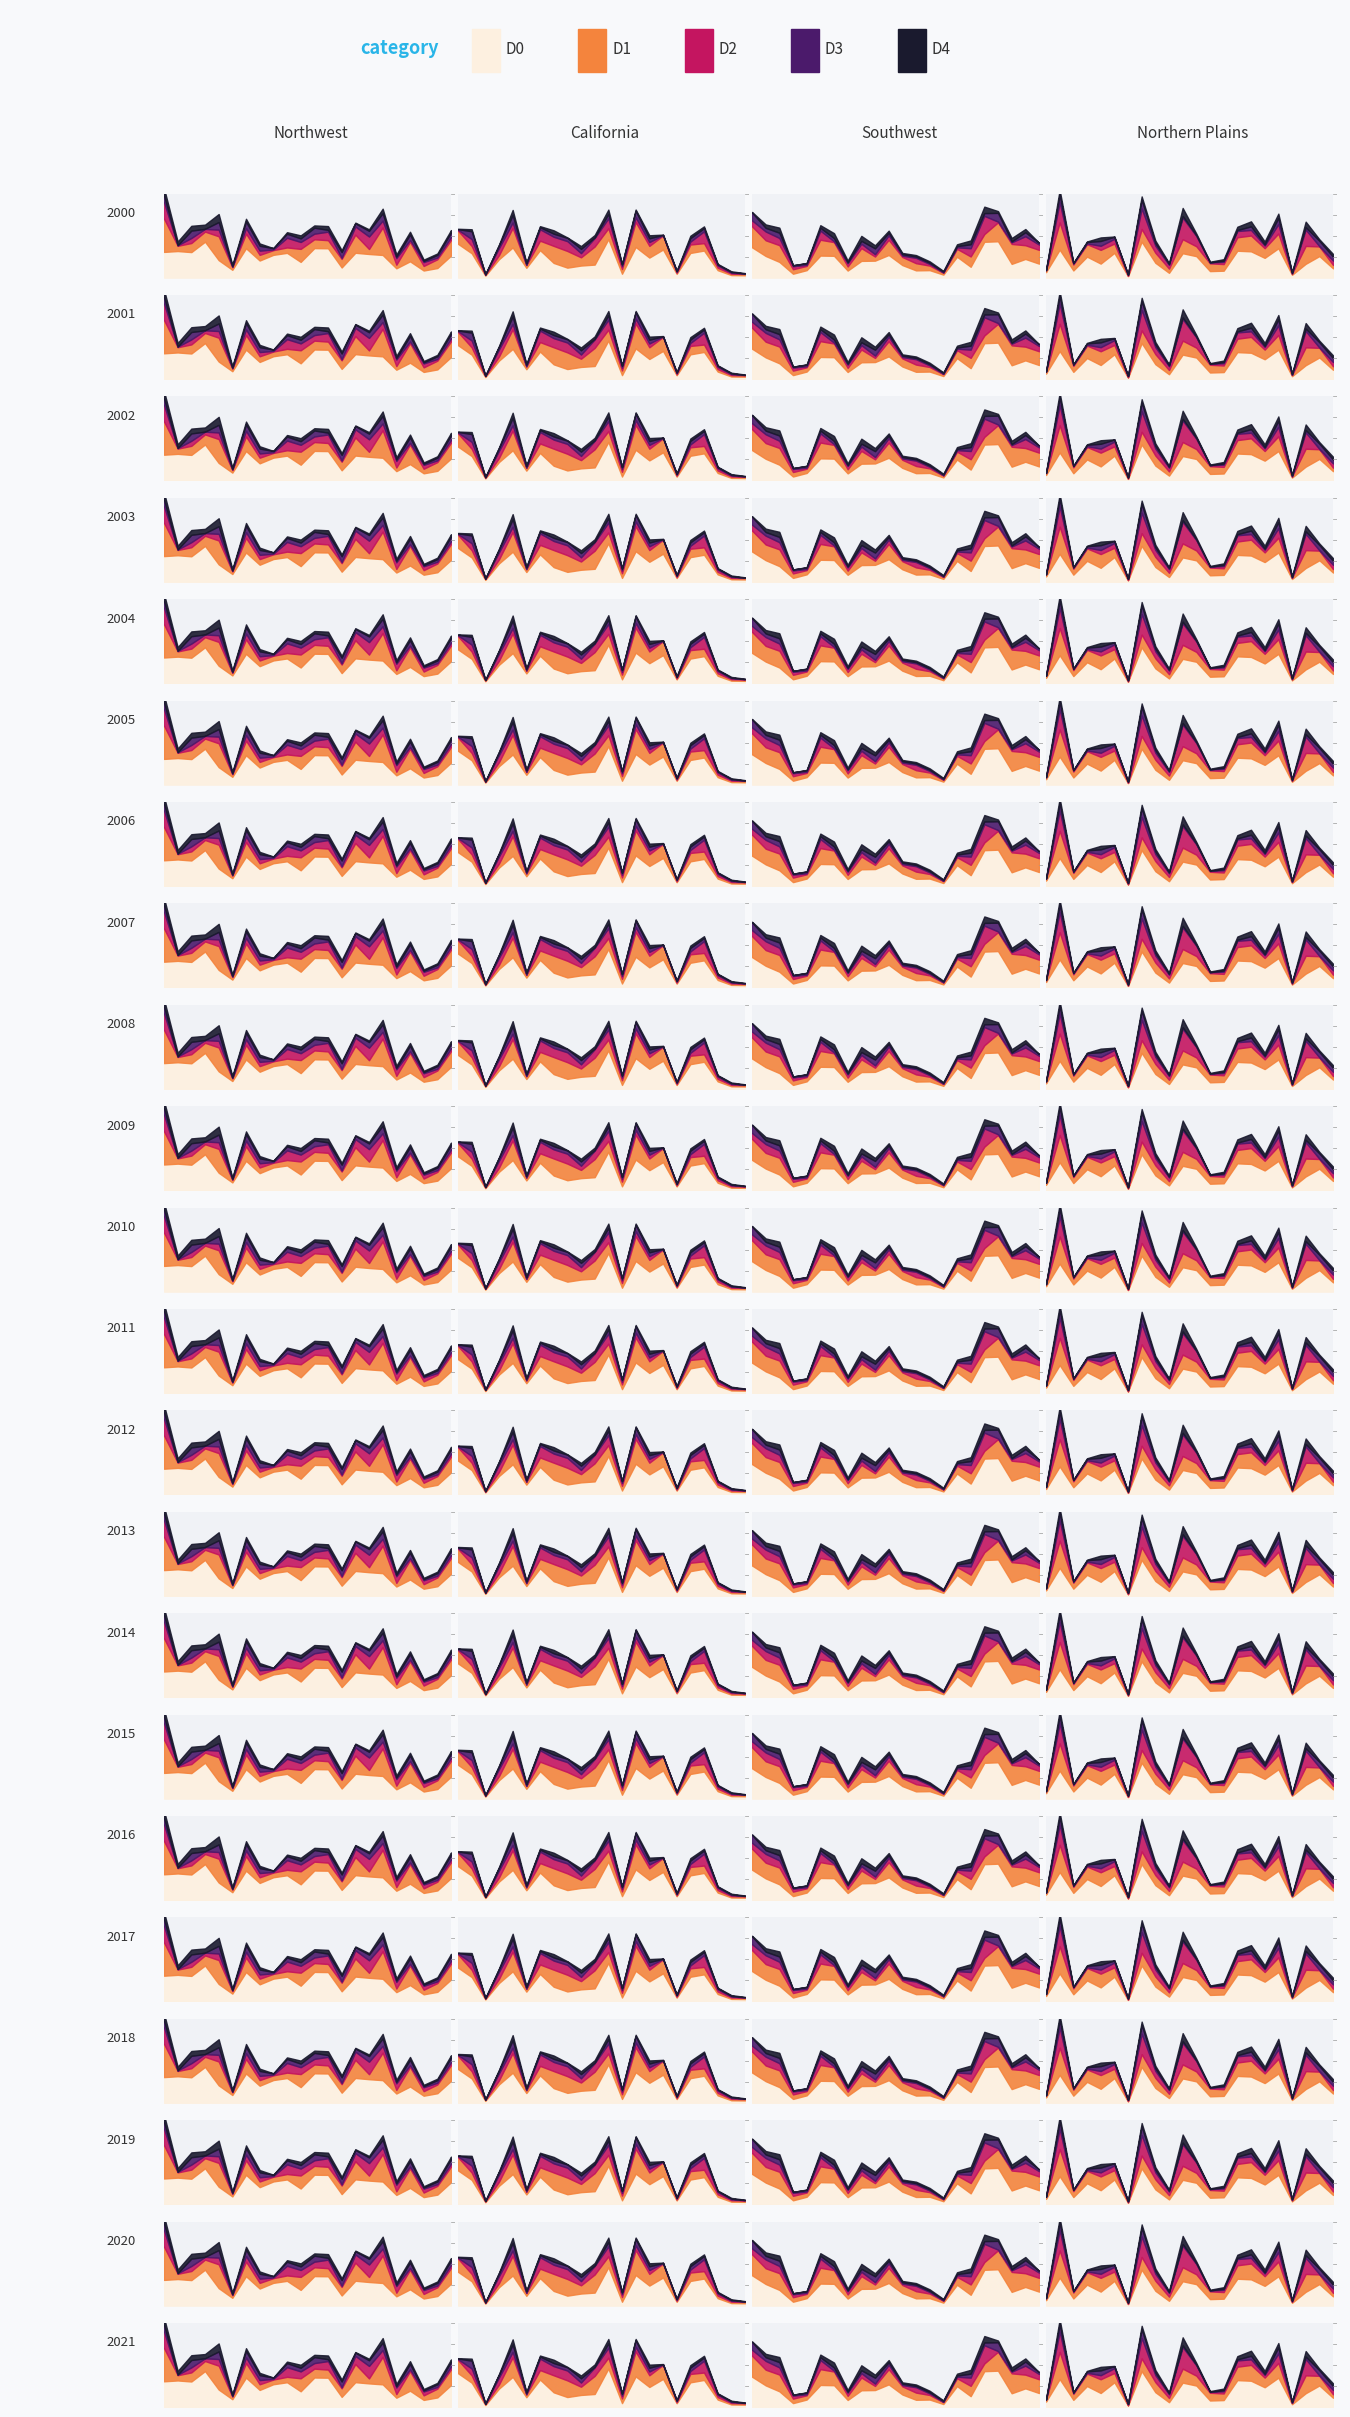

What is the difference between the second highest and minimum values in the D1 series?

1